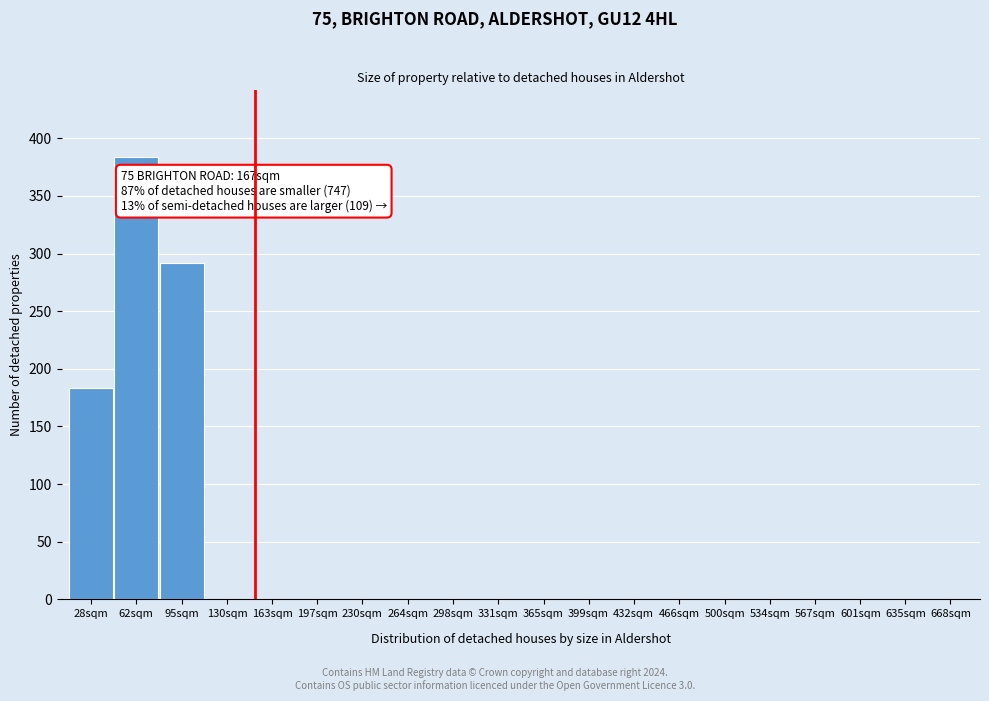

Reading left to right, transcribe all the data shown in this chart.

28sqm=183	62sqm=384	95sqm=292	130sqm=0	163sqm=0	197sqm=0	230sqm=0	264sqm=0	298sqm=0	331sqm=0	365sqm=0	399sqm=0	432sqm=0	466sqm=0	500sqm=0	534sqm=0	567sqm=0	601sqm=0	635sqm=0	668sqm=0